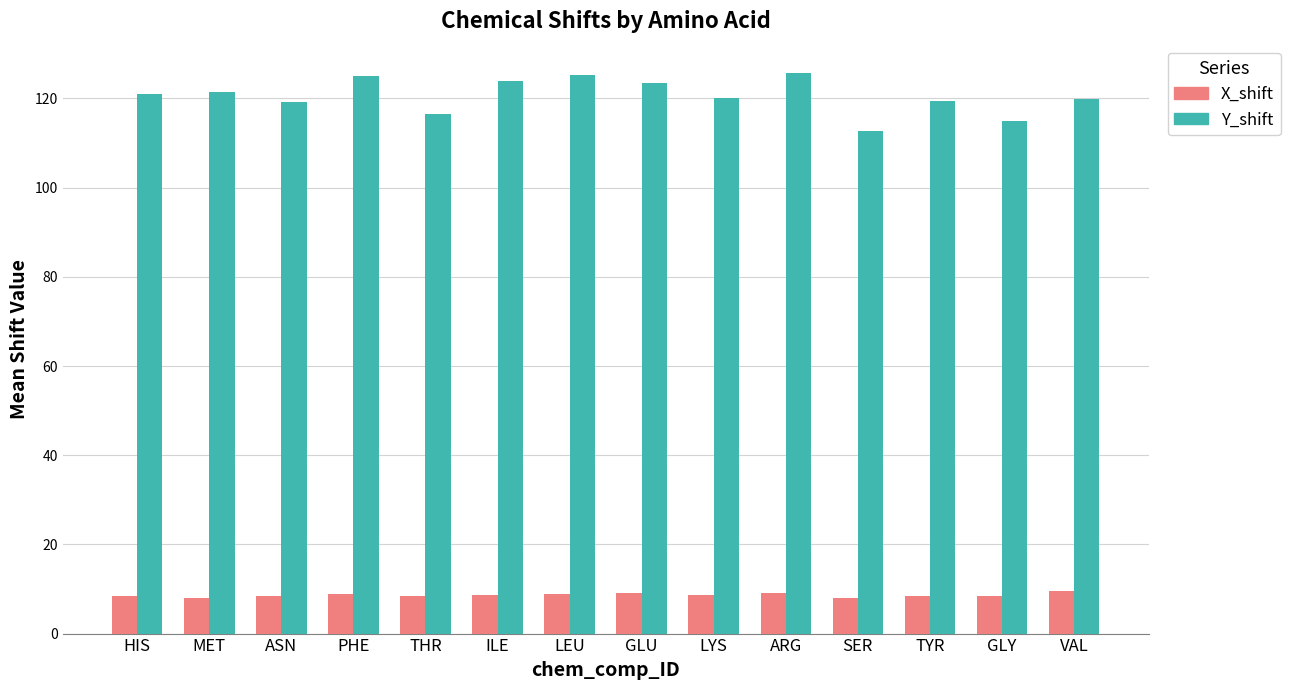

What is the average value of the X_shift series?

8.6